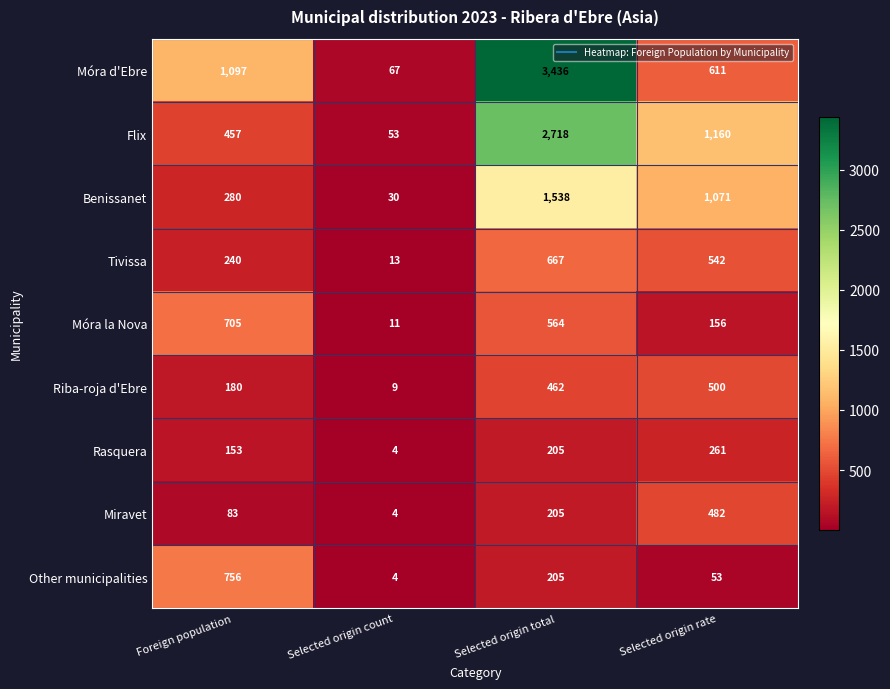

At which category is the sum across all series the highest?

Selected origin total